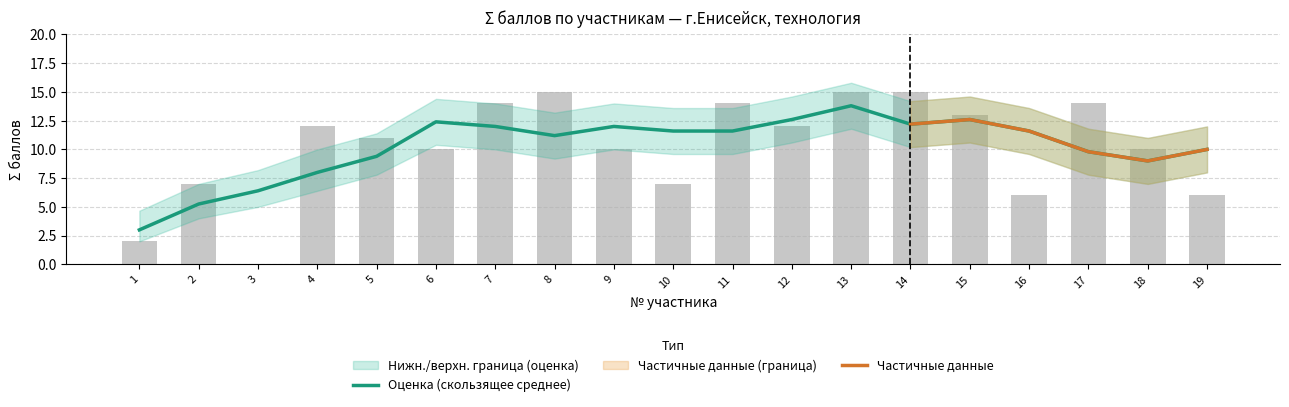

True or false: Σ баллов (верхняя граница) has a value of 3 at 10.

False